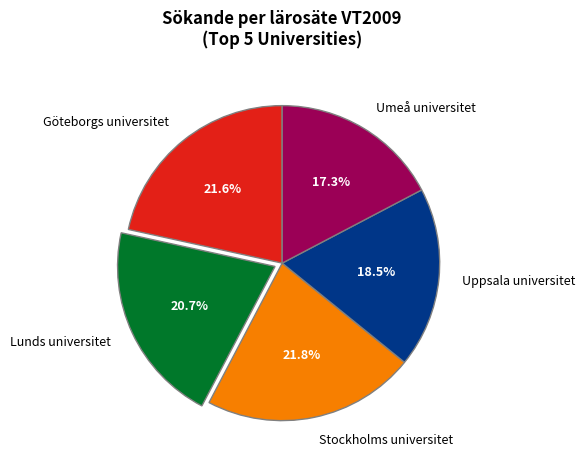

Does any single category account for the majority?

No